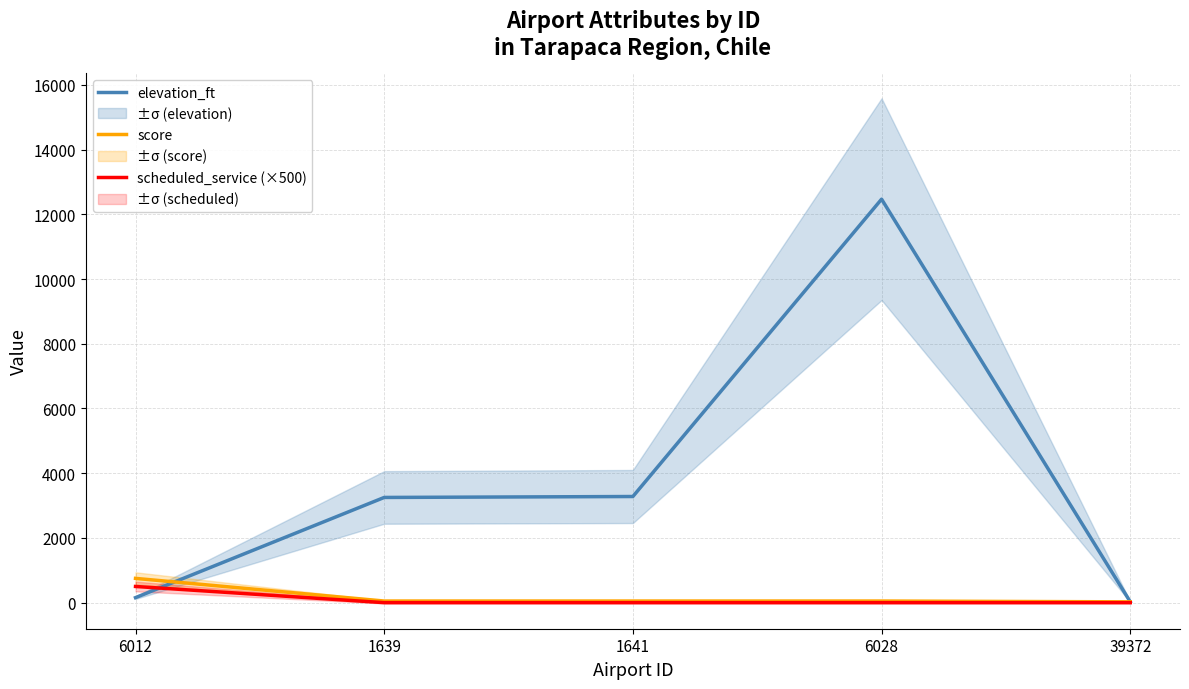

How many data points does each series have?

5